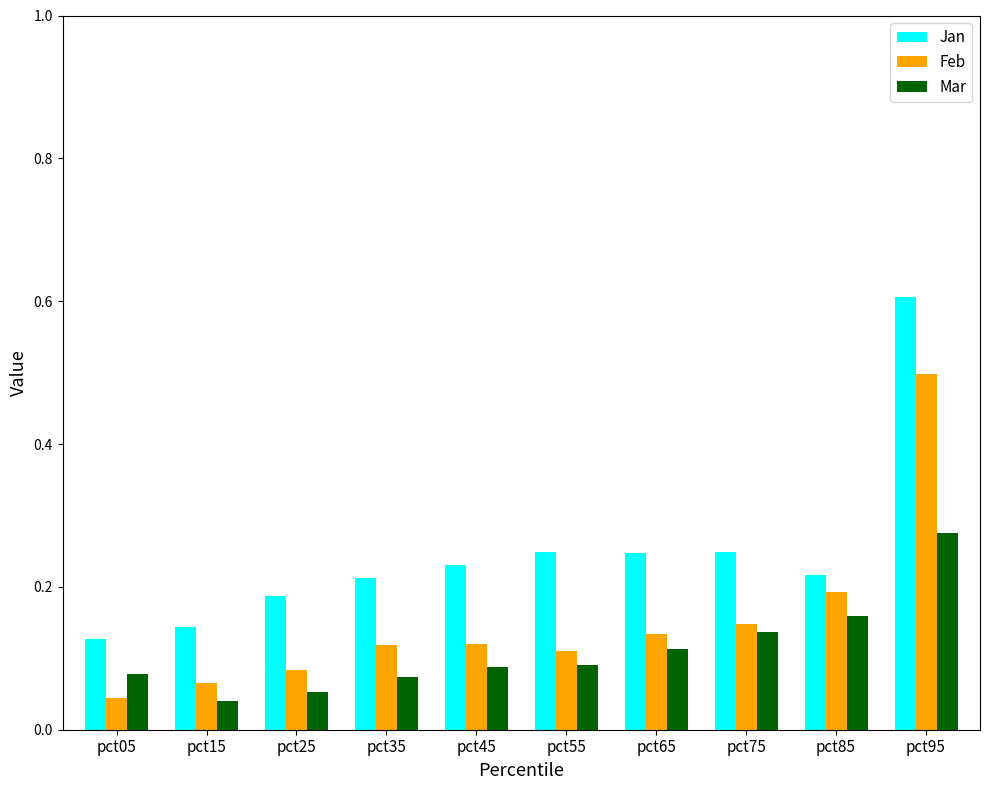

What is the total value across all series at pct55?

0.5